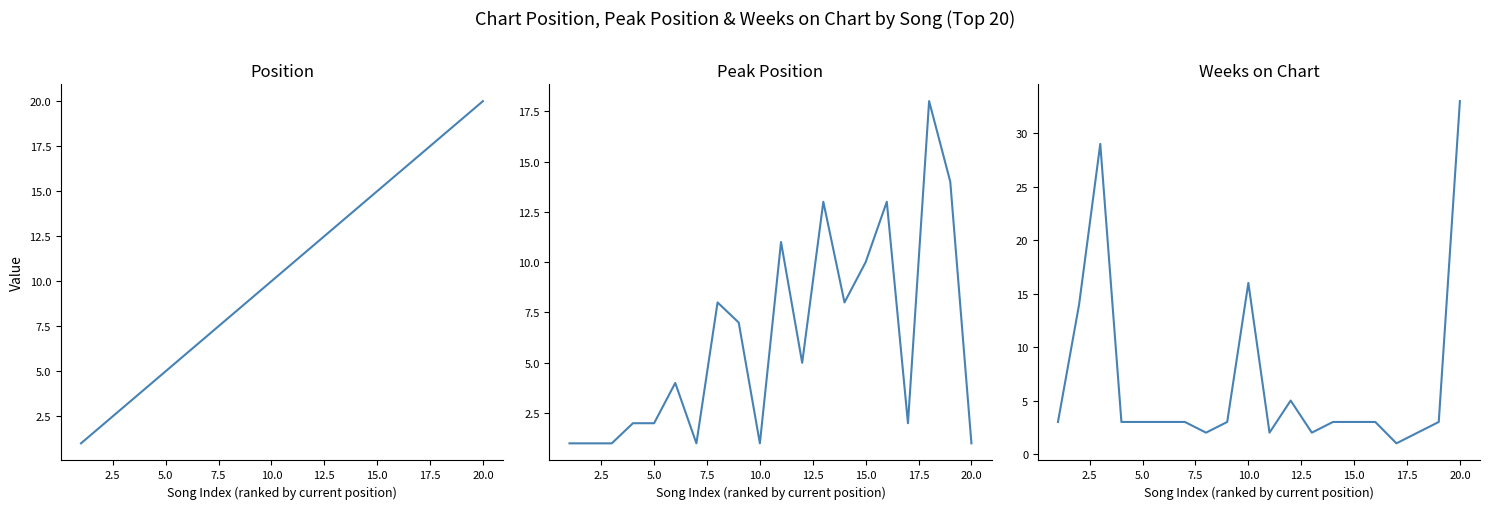

Is it true that Position equals 33 at 20.0?

False